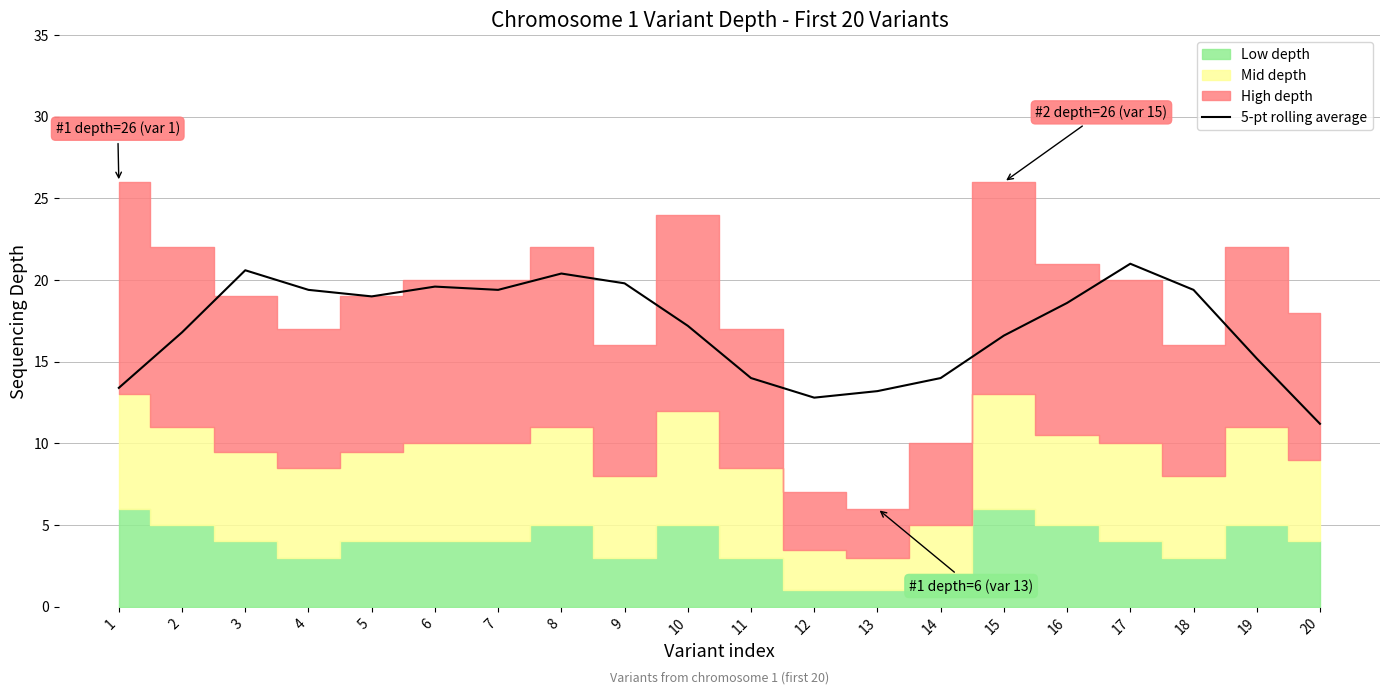

How many points are higher than both their immediate neighbors (excluding endpoints)?

4